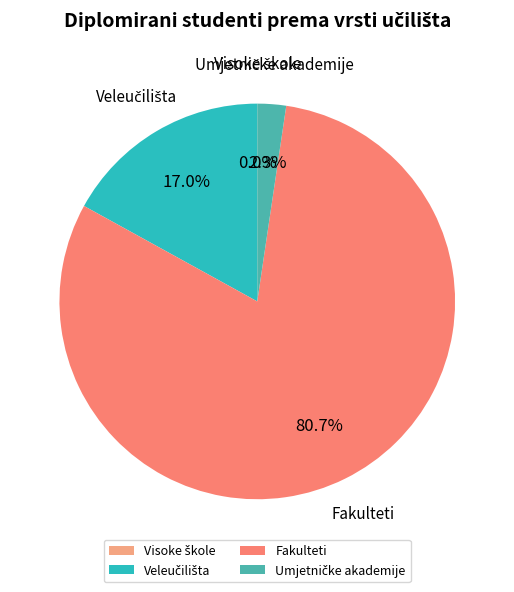

What is the largest slice in the pie chart?

Fakulteti